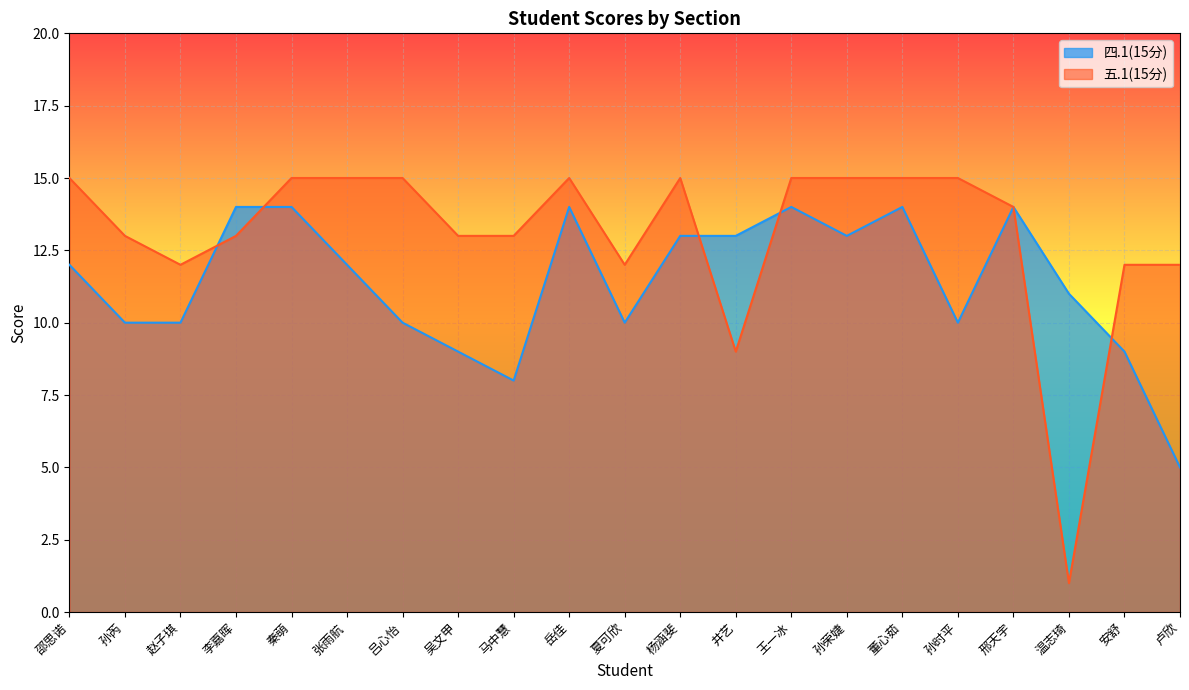

True or false: 五.1(15分) has more than 2 points higher than both neighbors.

False